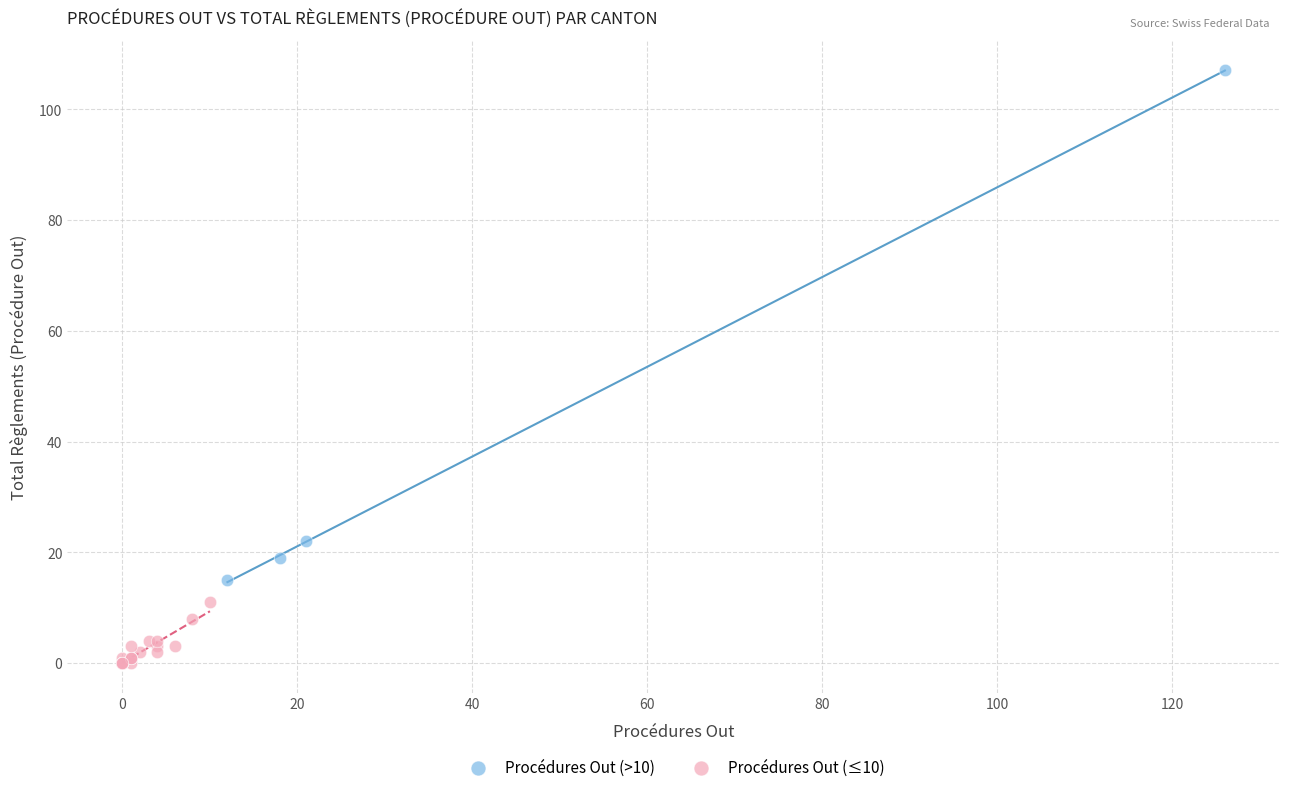

Which series reaches the minimum Y coordinate?

Procédures Out (≤10)